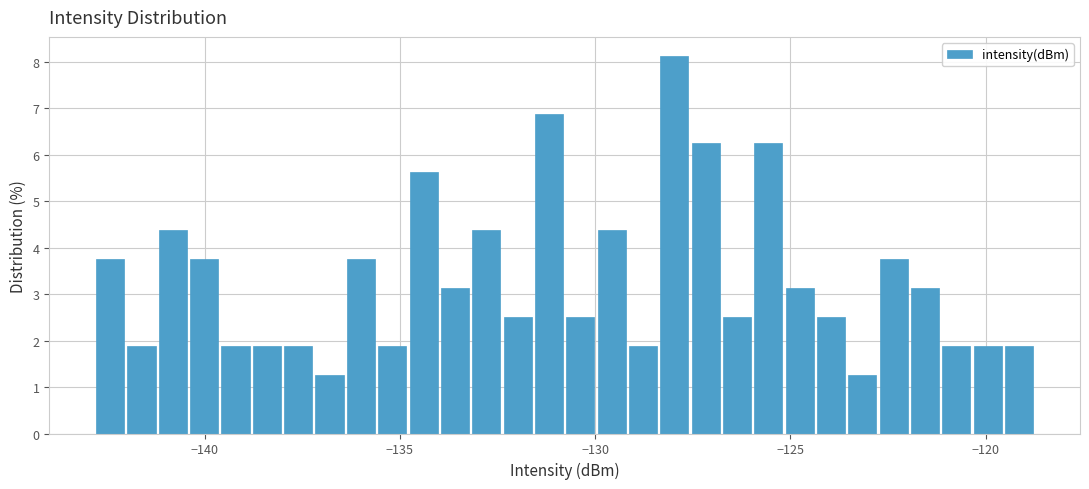

Around what value on the x-axis is the tallest bar? Give the approximate position of its centre, as read against the axis.

-128.0